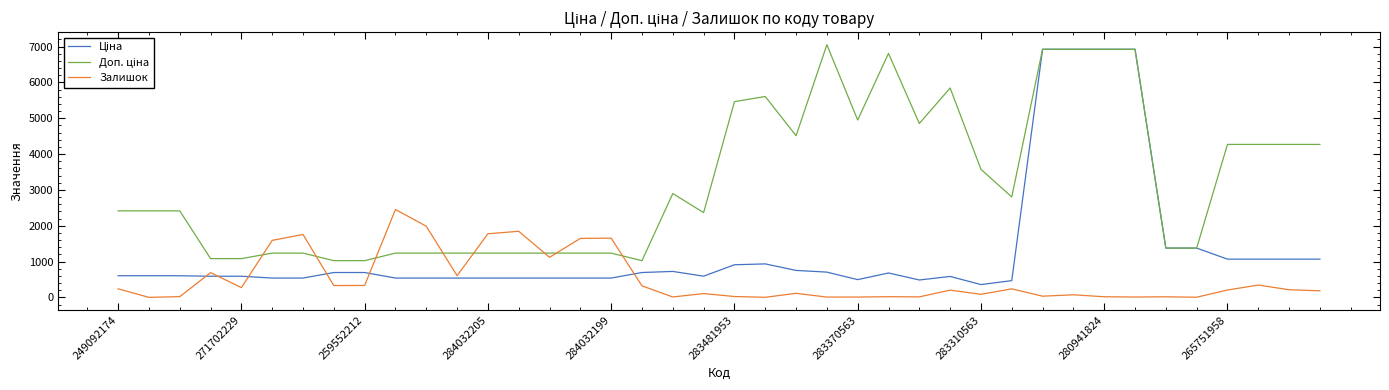

How many lines are shown in the chart?

3